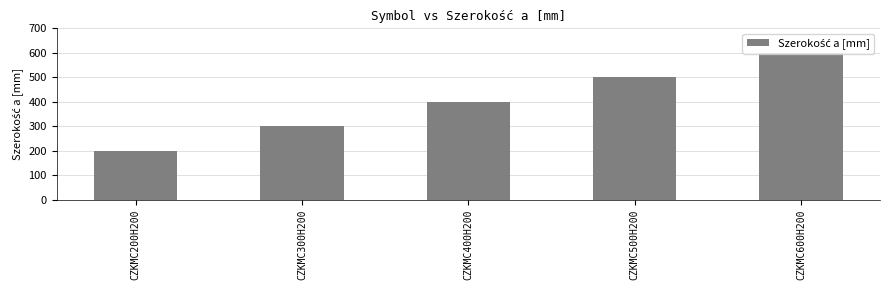

What is the minimum value shown in the chart?

200